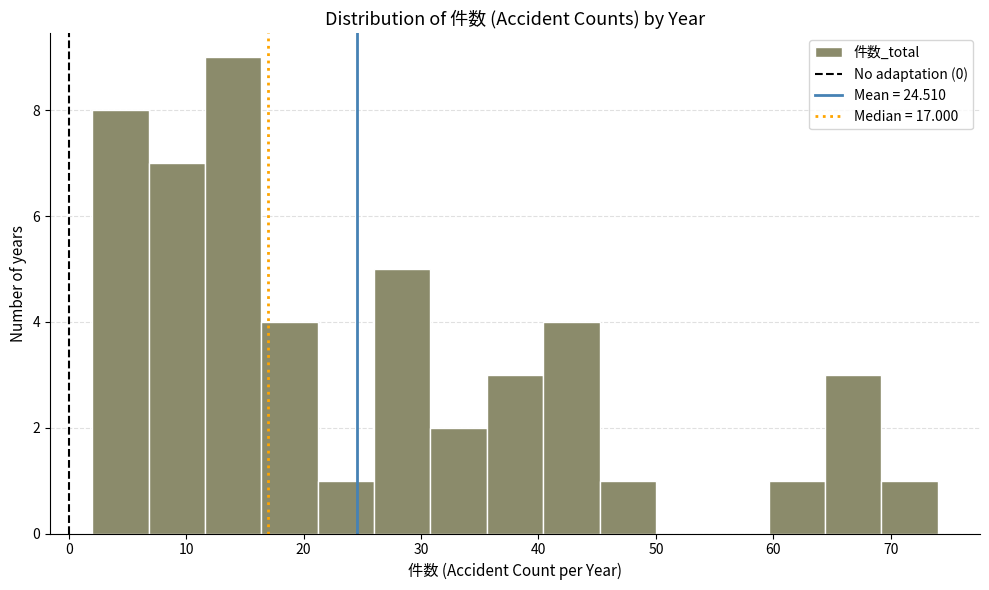

How tall is the bar that spans 6.8 to 11.6 on the x-axis? Neither the bar edges nor the heights are printed on the chart, so give them approximately, as read against the axes.

7